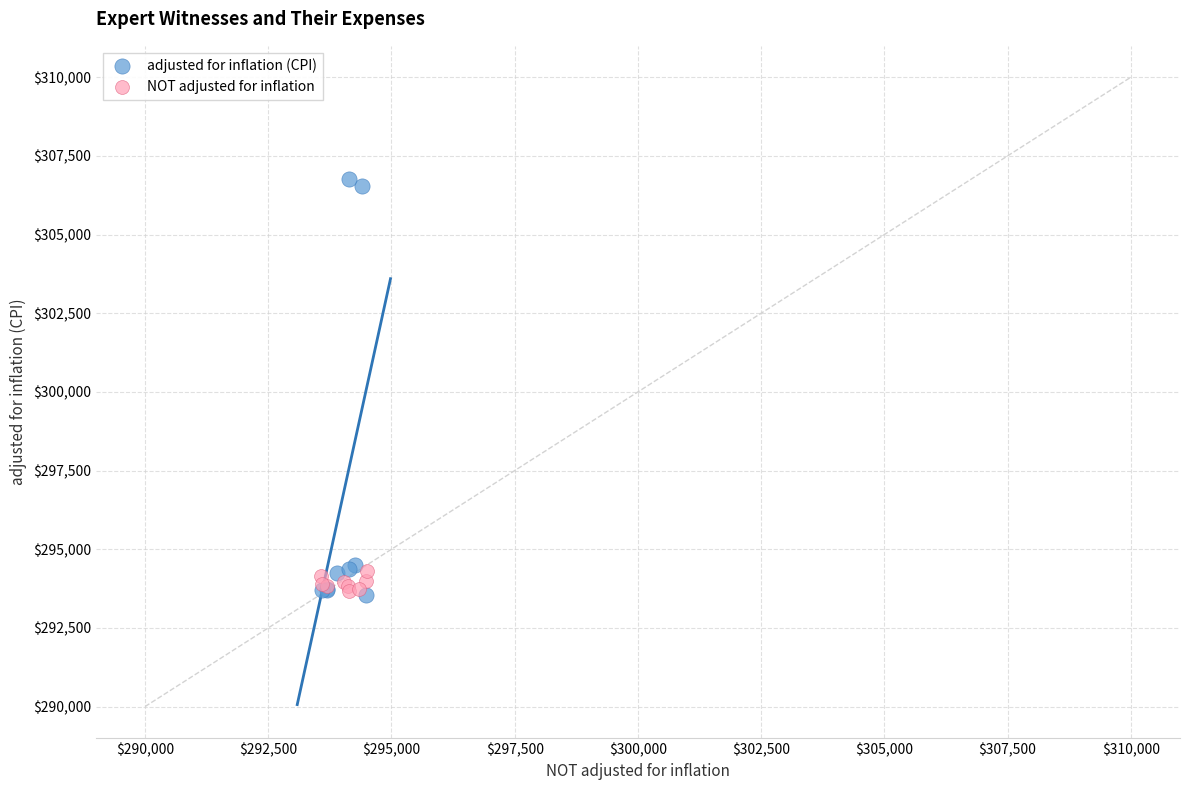

Which series has the widest spread of Y values?

adjusted for inflation (CPI)